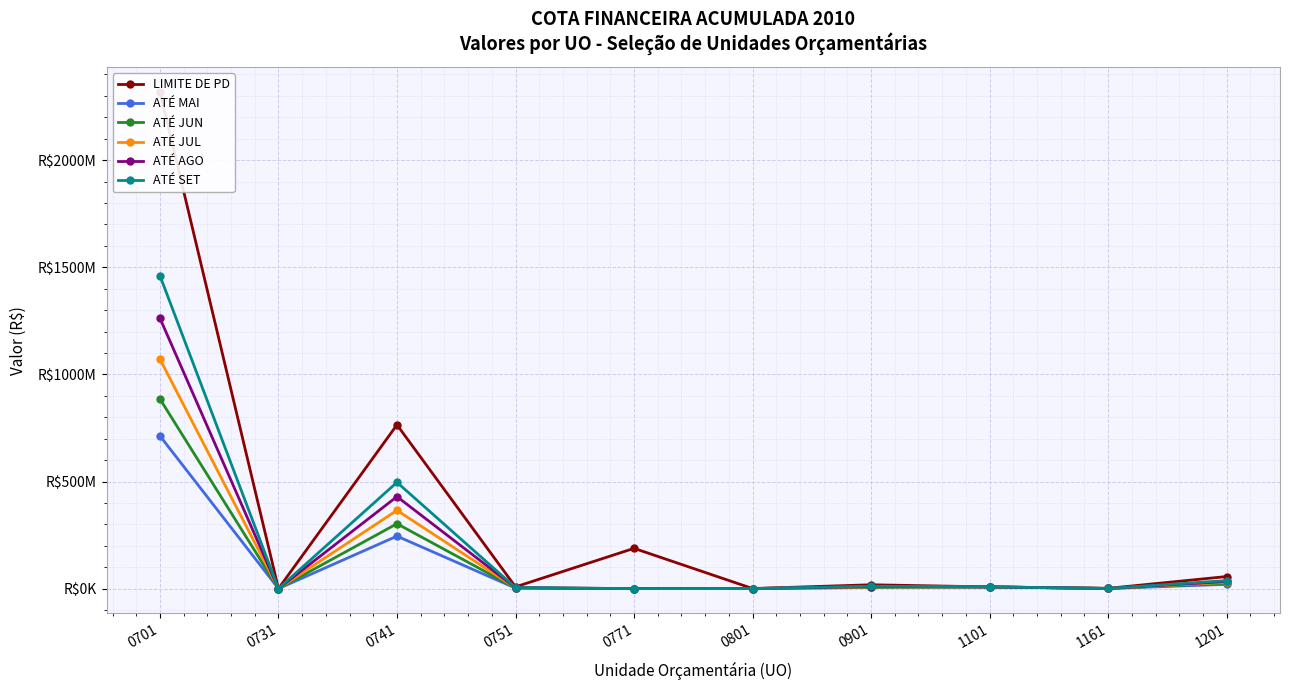

The value of ATÉ MAI at 0751 is 715264.8. True or false?

False